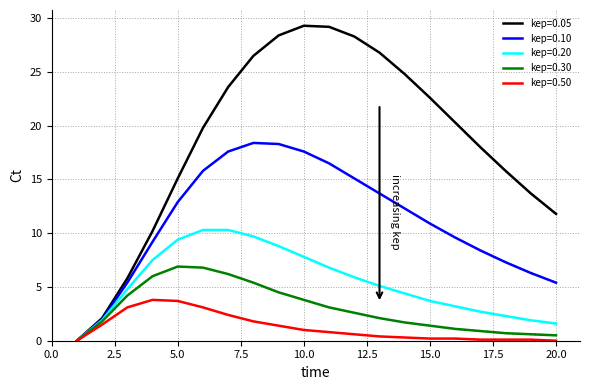

What is the value of the kep=0.50 point at the 17th from the left?

0.1